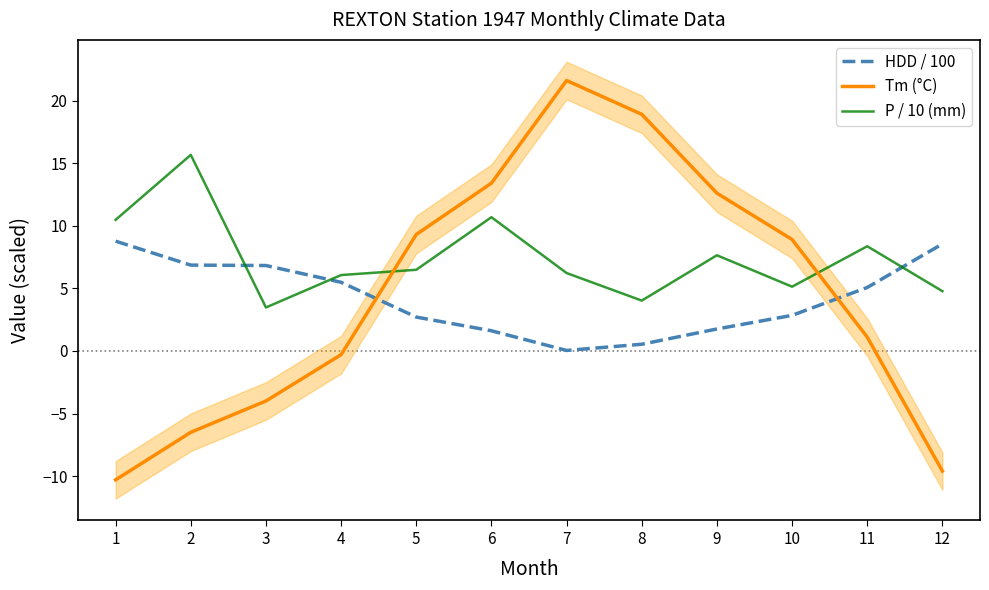

Reading left to right, transcribe all the data shown in this chart.

HDD / 100: 1=8.8	2=6.9	3=6.8	4=5.5	5=2.7	6=1.6	7=0.0	8=0.5	9=1.8	10=2.8	11=5.1	12=8.5
Tm (°C): 1=-10.3	2=-6.5	3=-4.0	4=-0.3	5=9.3	6=13.4	7=21.6	8=18.9	9=12.6	10=8.9	11=1.1	12=-9.6
P / 10 (mm): 1=10.5	2=15.7	3=3.5	4=6.1	5=6.5	6=10.7	7=6.2	8=4.0	9=7.6	10=5.1	11=8.4	12=4.8